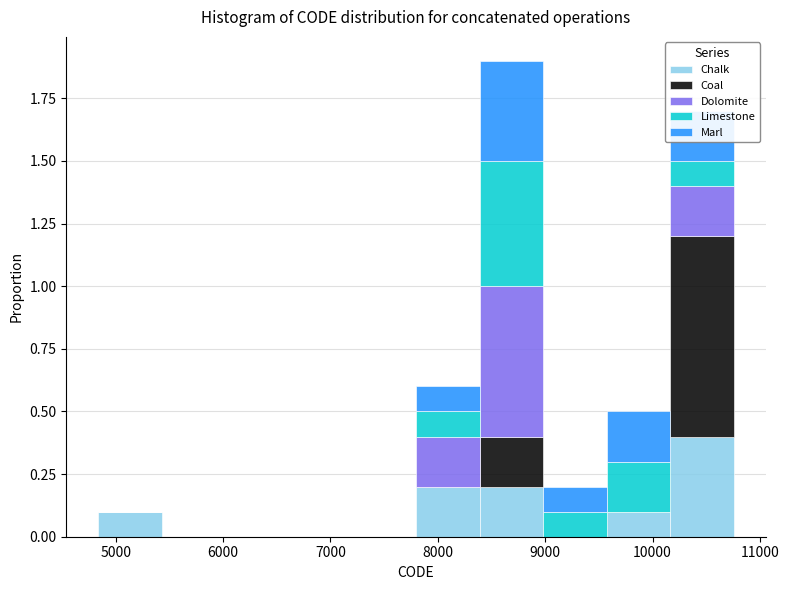

Reading left to right, transcribe this chart: for each stacked bar, give the range it covers on the x-axis and its total height. Neither the bar edges nor the heights are printed on the chart, so give them approximately, as read against the axes.

4800 to 5400: 0.1
5400 to 6000: 0
6000 to 6600: 0
6600 to 7200: 0
7200 to 7800: 0
7800 to 8400: 0.6
8400 to 9000: 1.9
9000 to 9600: 0.2
9600 to 10200: 0.5
10200 to 10800: 1.7